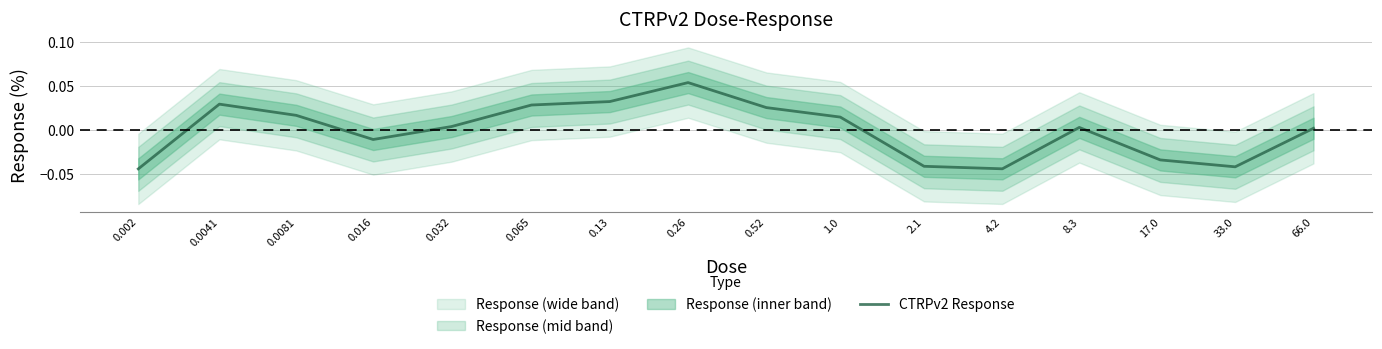

True or false: the data shows 0.1 at 0.26.

True